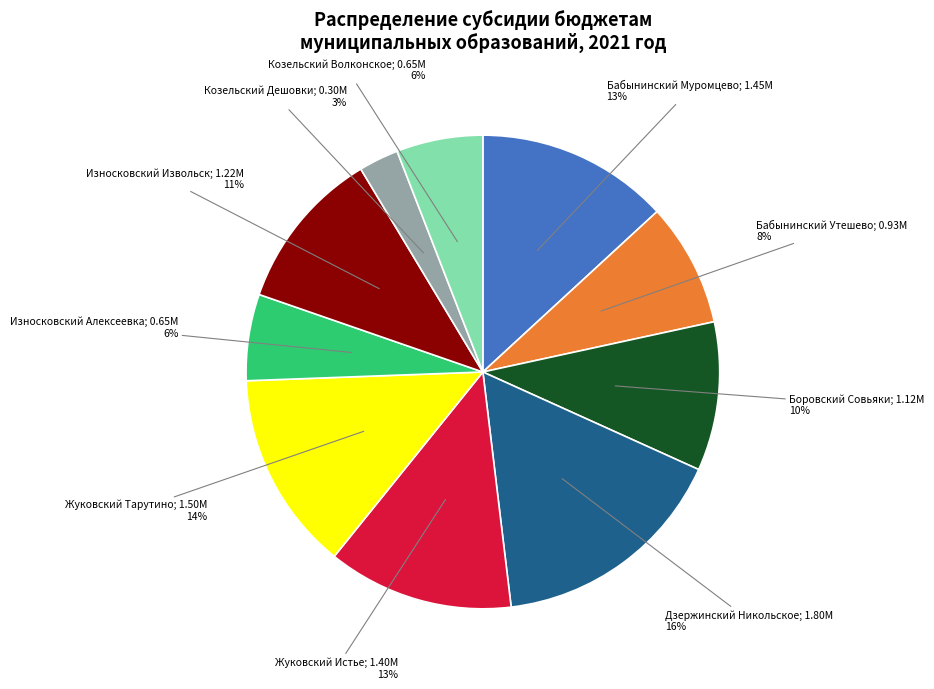

Does any single category account for the majority?

No